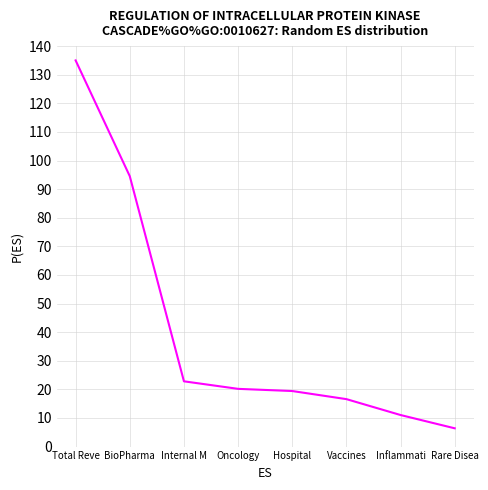

True or false: the data shows 5.2 at Oncology.

False